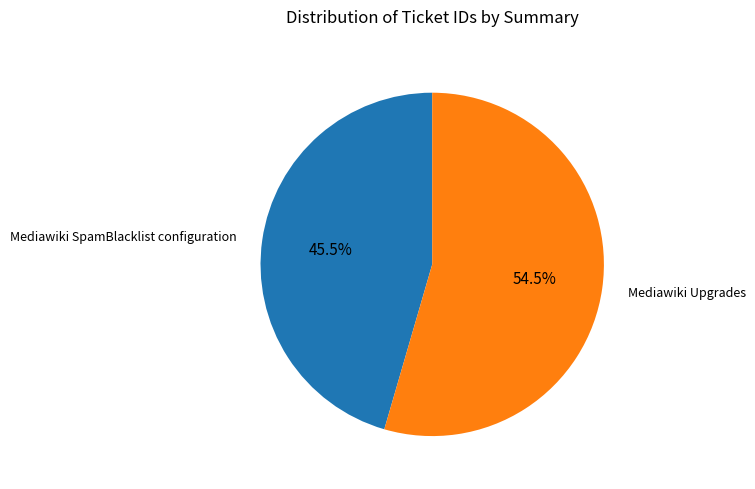

Rank the categories by value from highest to lowest.

Mediawiki Upgrades, Mediawiki SpamBlacklist configuration